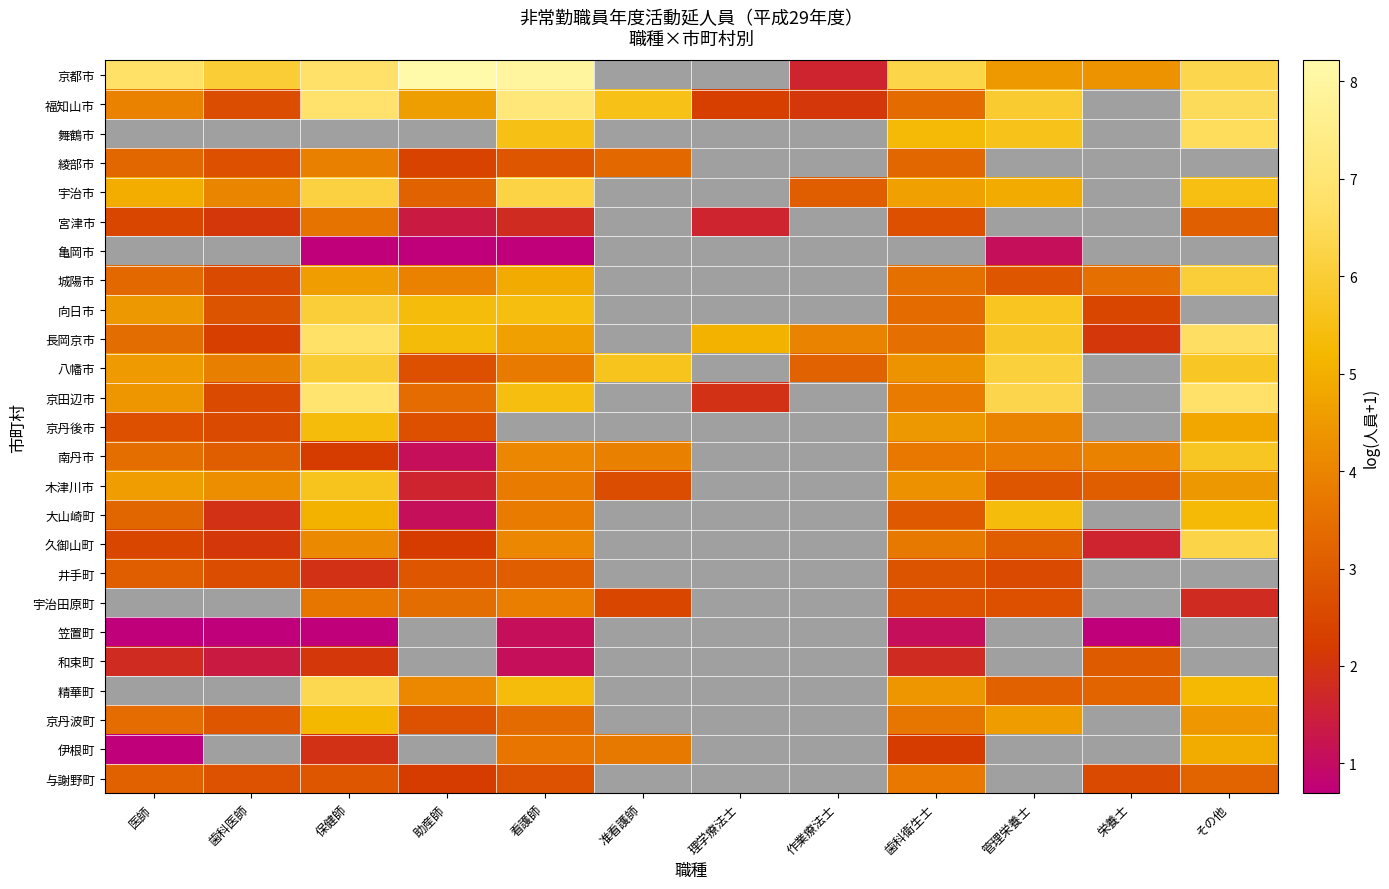

How many categories are shown in the chart?

12